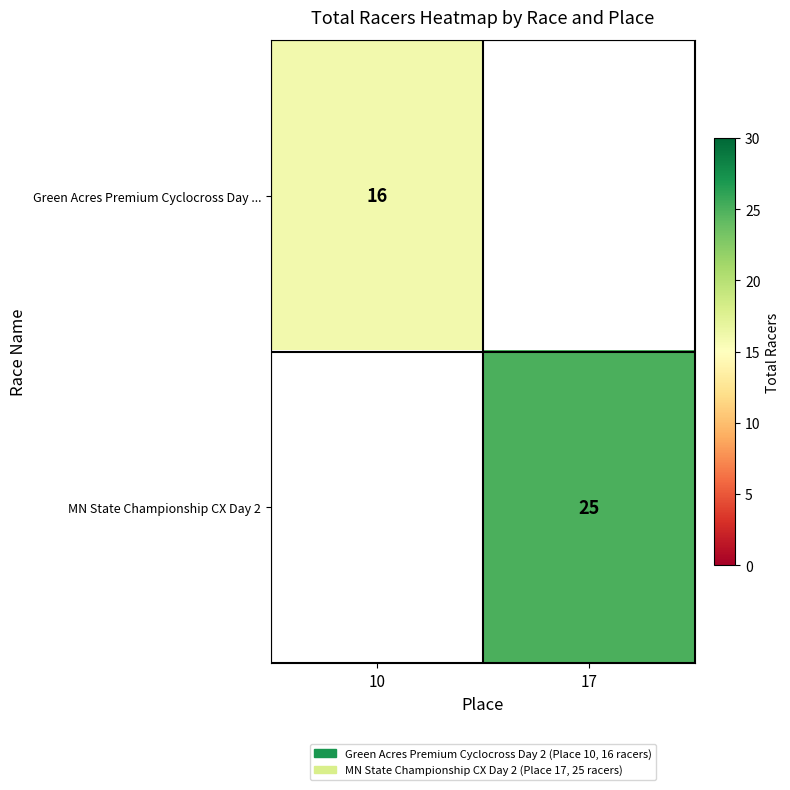

Between 10 and 17, which is larger?

17